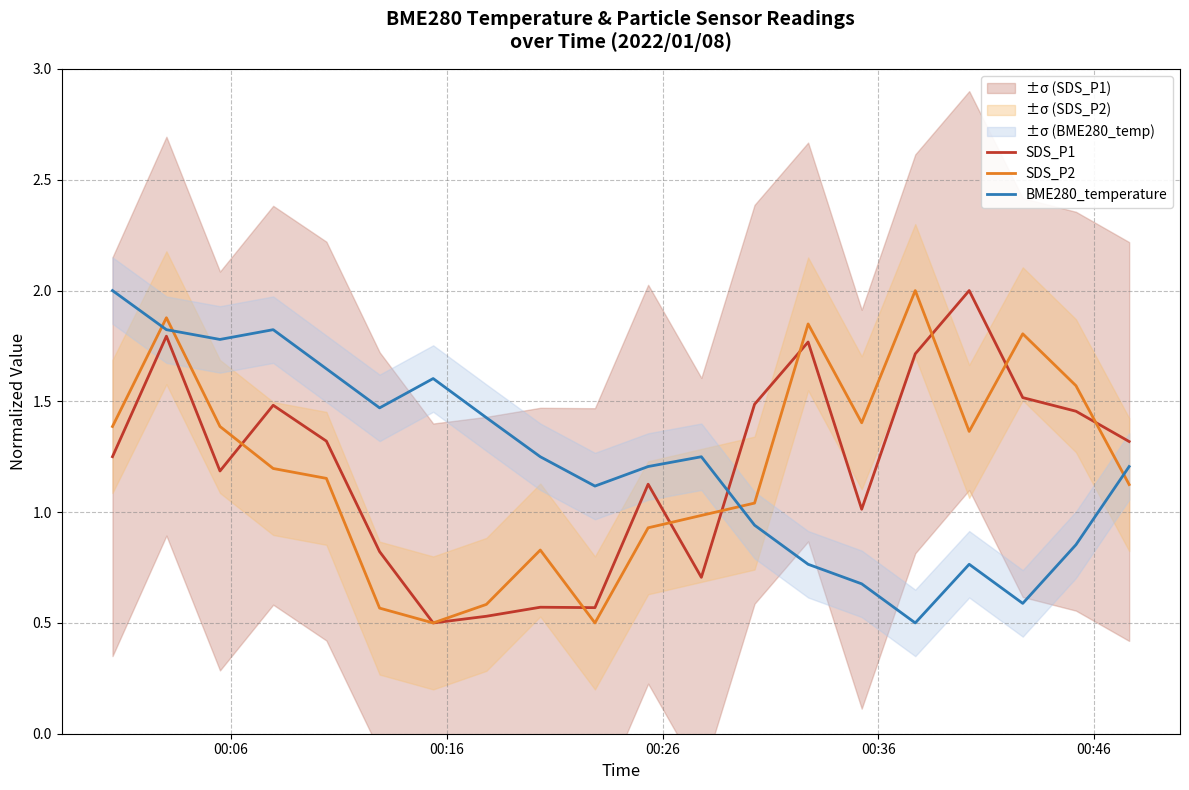

After their last crossing, which series has the higher values: SDS_P1 or SDS_P2?

SDS_P1